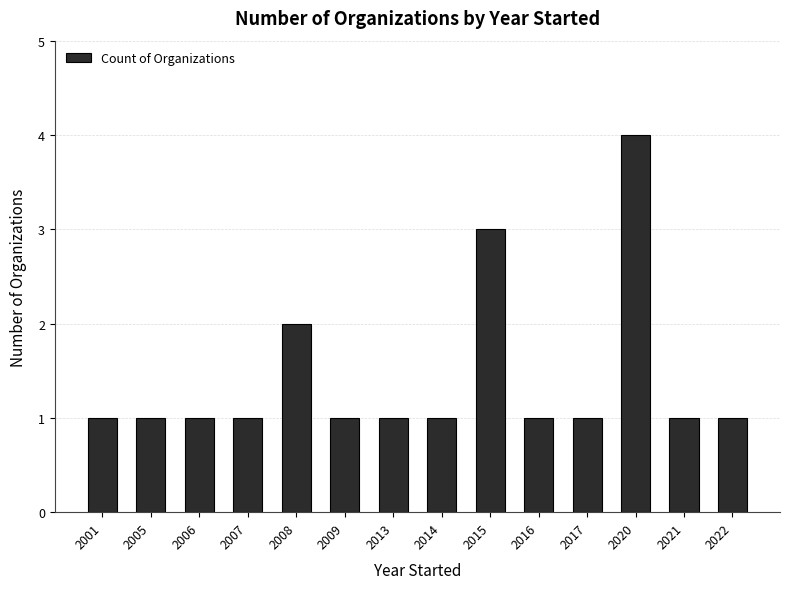

What is the value of the 10th bar from the left?

1